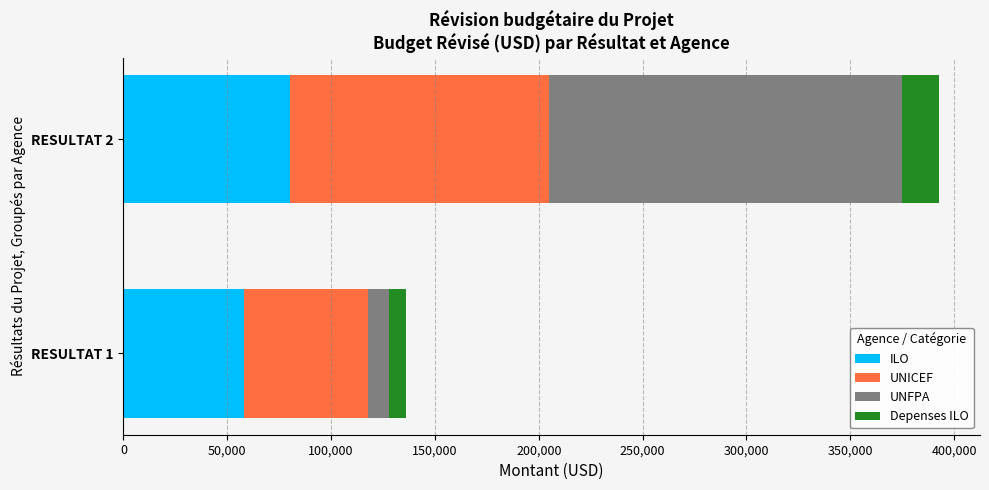

What is the lowest value of the ILO series?

58000.0